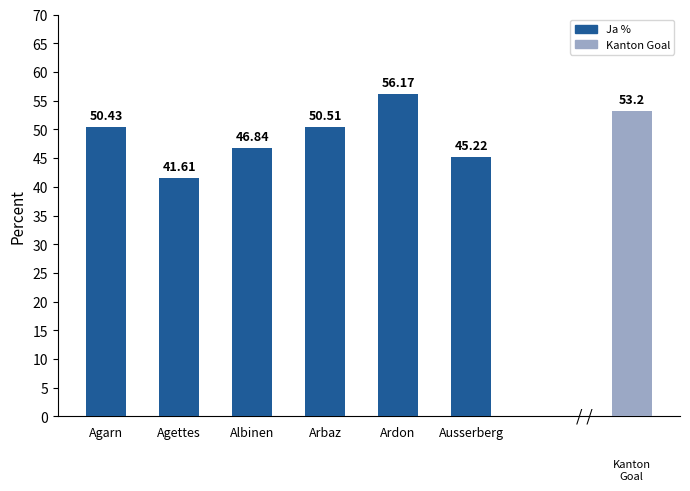

Between Albinen and Agarn, which is larger?

Agarn